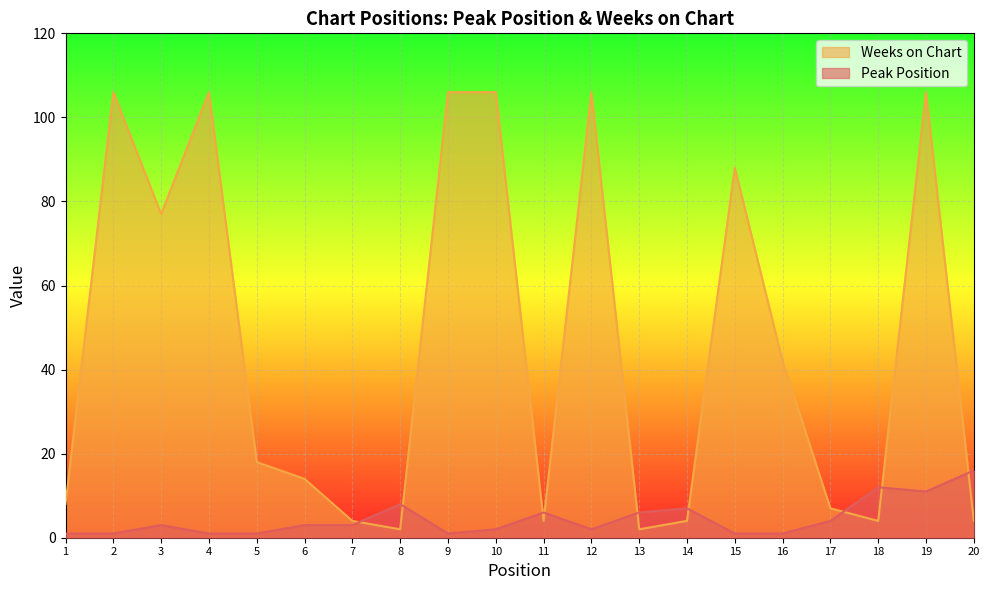

What is the sum of the Weeks on Chart values at 17 and 12?

113